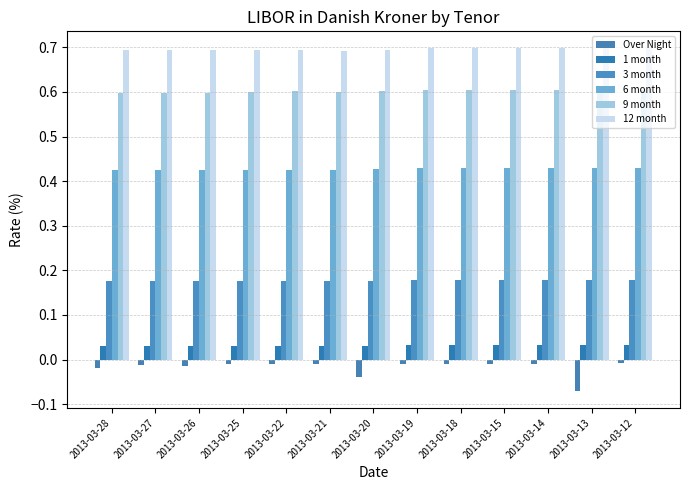

Count the 9 month values in the range 0 to 1.

13